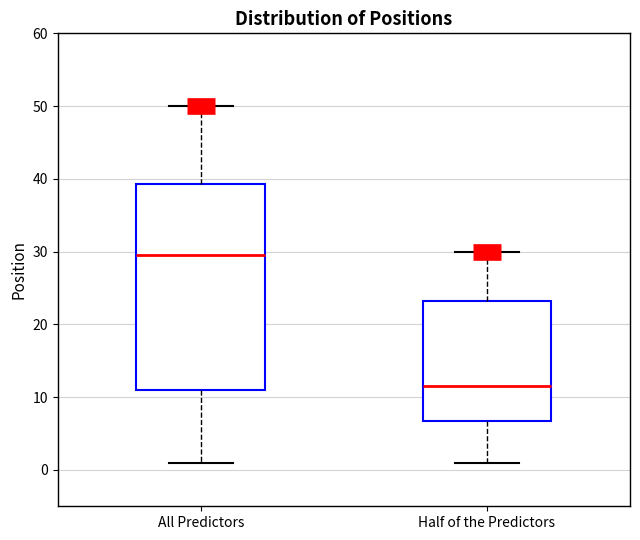

Reading left to right, transcribe this box plot: for each box, give where its median line is, the range the box spans, and where its two whiskers end, as read against the y-axis. The values are not printed on the chart, so give them approximately, as read against the axis.

All Predictors: median 30, box 11 to 39, whiskers 1 to 50
Half of the Predictors: median 12, box 7 to 23, whiskers 1 to 30